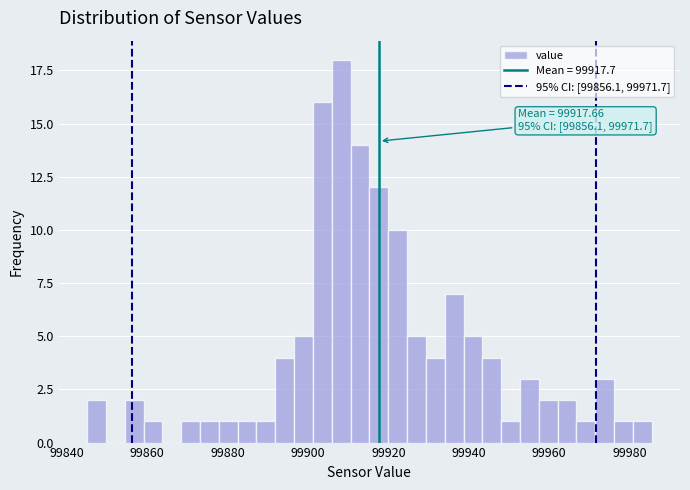

Read against the x-axis, roughly where is the centre of the tallest bar?

99908